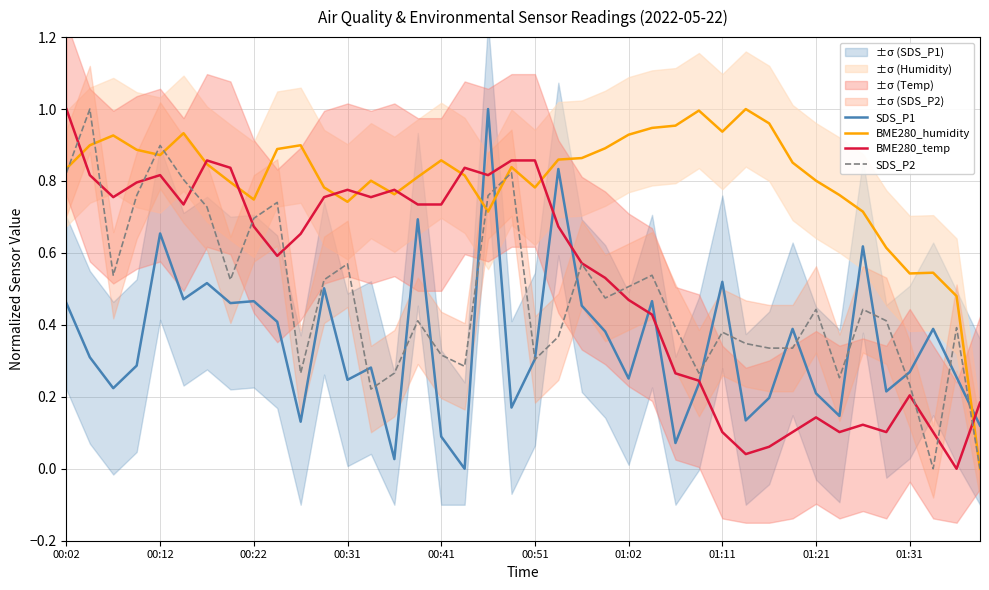

Does the chart display data point markers on the line(s)?

No